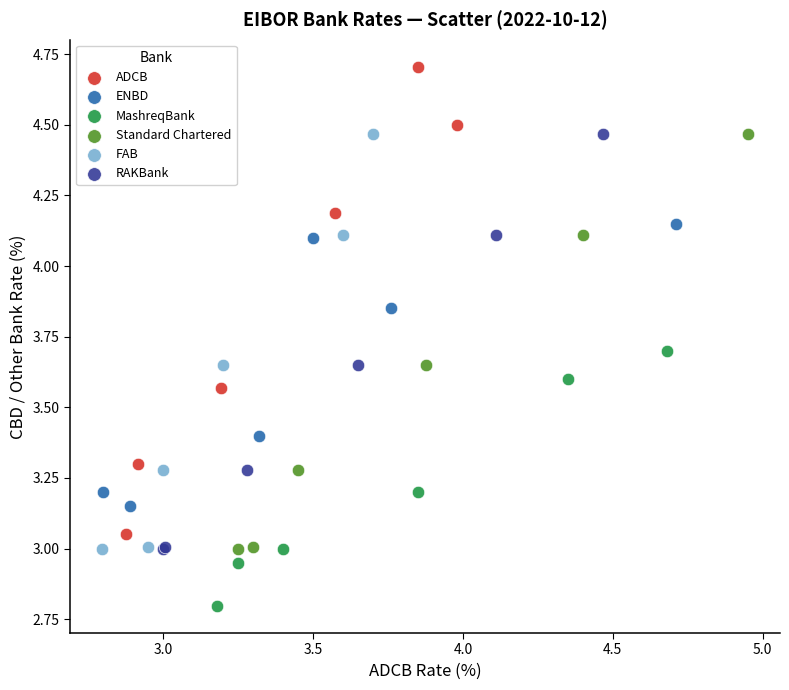

Which series has the largest Y range (max minus min)?

ADCB